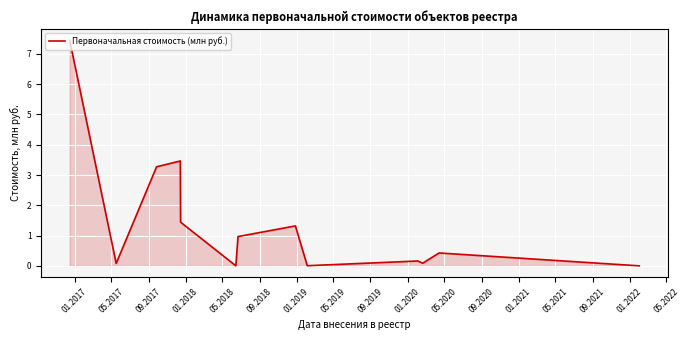

What is the greatest value displayed?

7.4